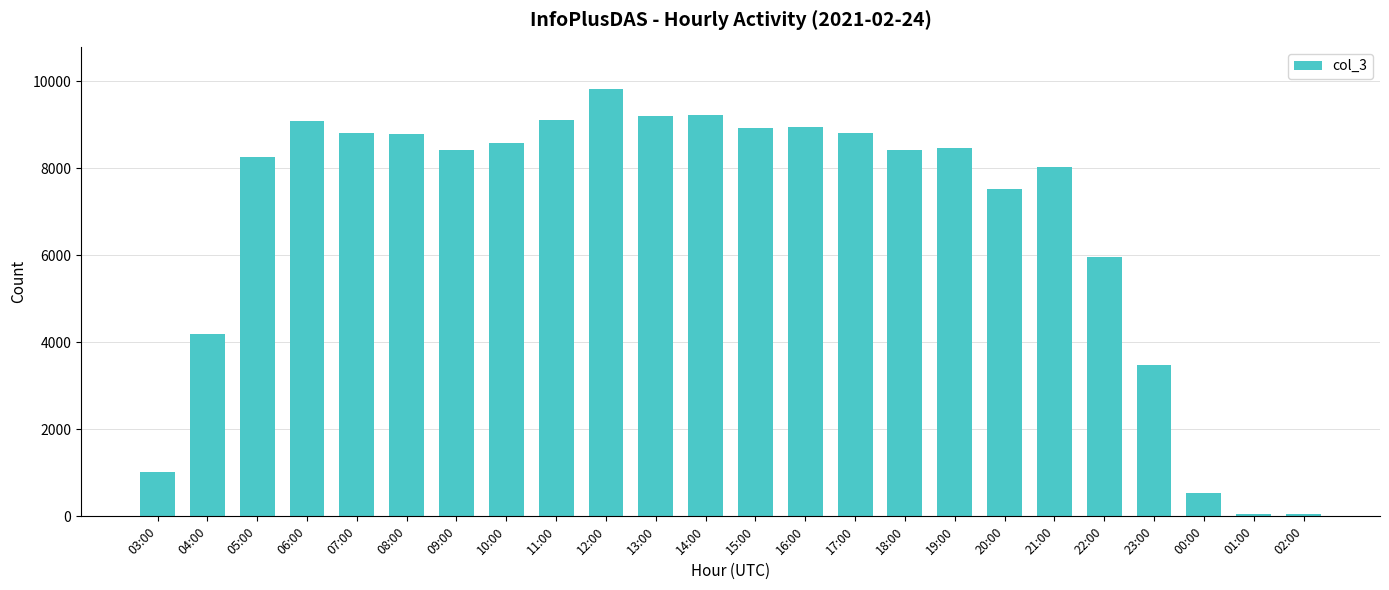

Which category has the highest value across all series?

12:00